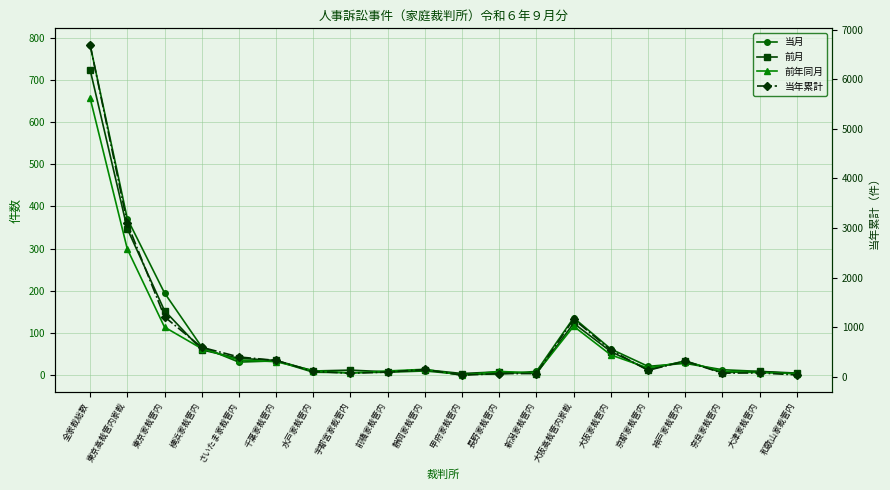

List the series in order of their peak value, lowest first.

前年同月, 前月, 当月, 当年累計